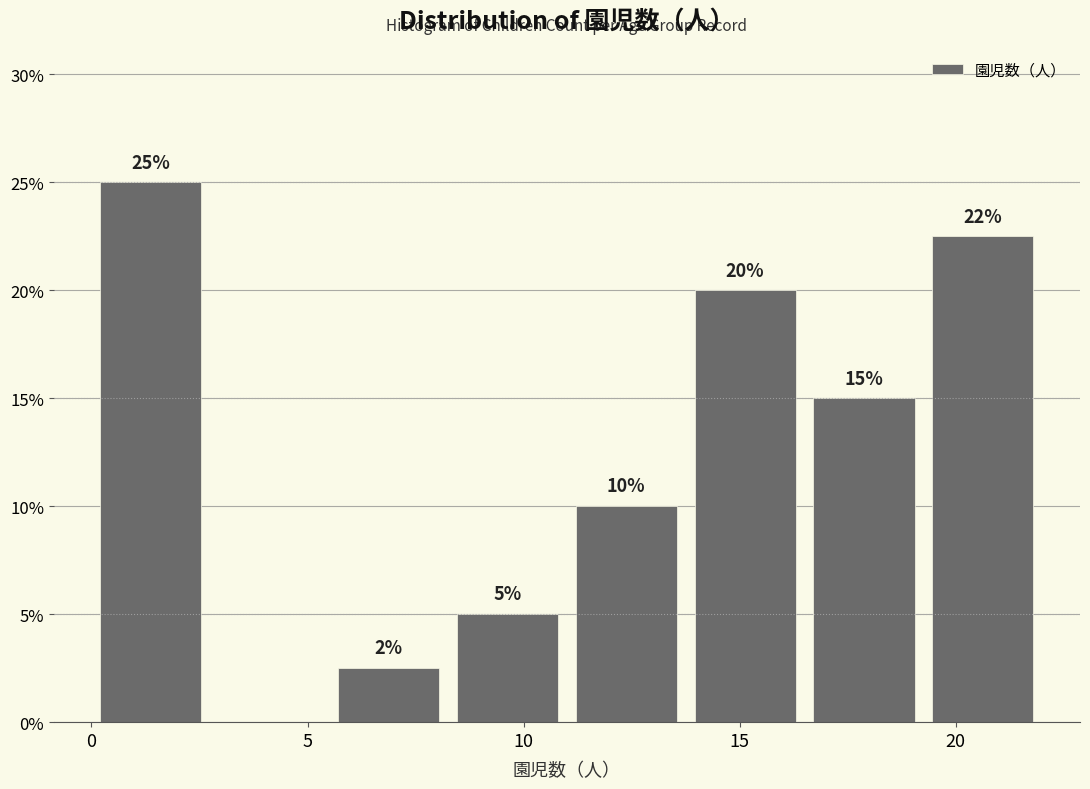

Which range on the x-axis has the tallest bar?

0.00 to 2.75